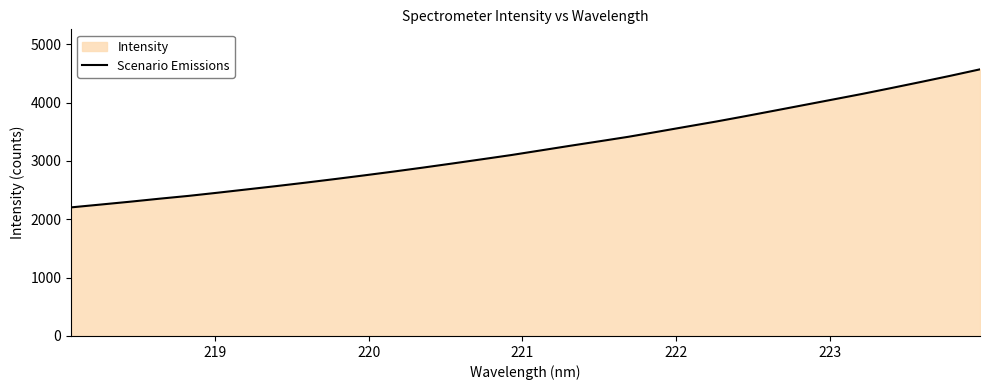

What is the value of the 18th point from the left?

3259.4